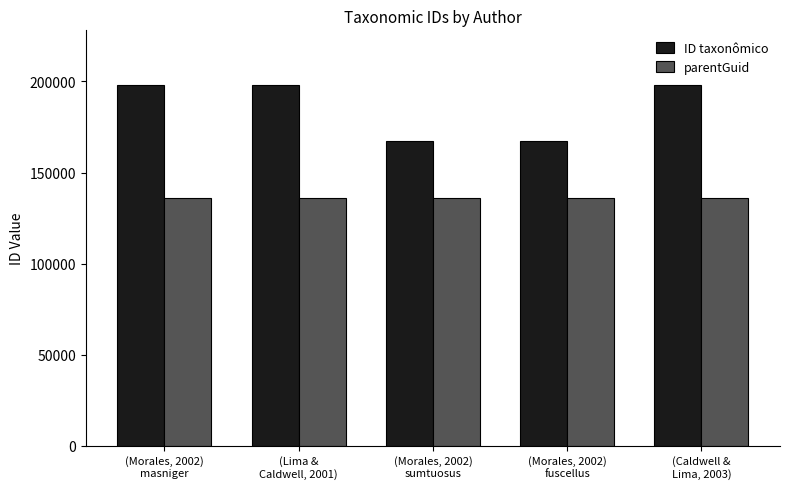

How many distinct data groups are displayed?

2